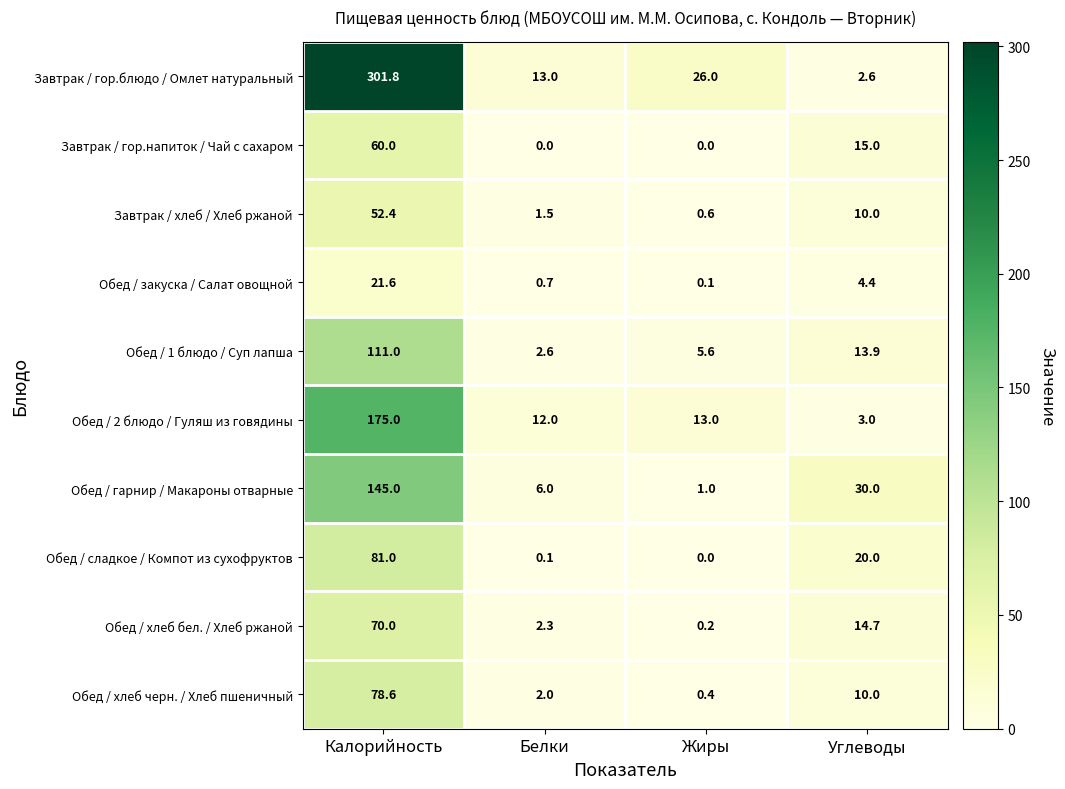

List the series in order of their peak value, lowest first.

Обед / закуска / Салат овощной, Завтрак / хлеб / Хлеб ржаной, Завтрак / гор.напиток / Чай с сахаром, Обед / хлеб бел. / Хлеб ржаной, Обед / хлеб черн. / Хлеб пшеничный, Обед / сладкое / Компот из сухофруктов, Обед / 1 блюдо / Суп лапша, Обед / гарнир / Макароны отварные, Обед / 2 блюдо / Гуляш из говядины, Завтрак / гор.блюдо / Омлет натуральный